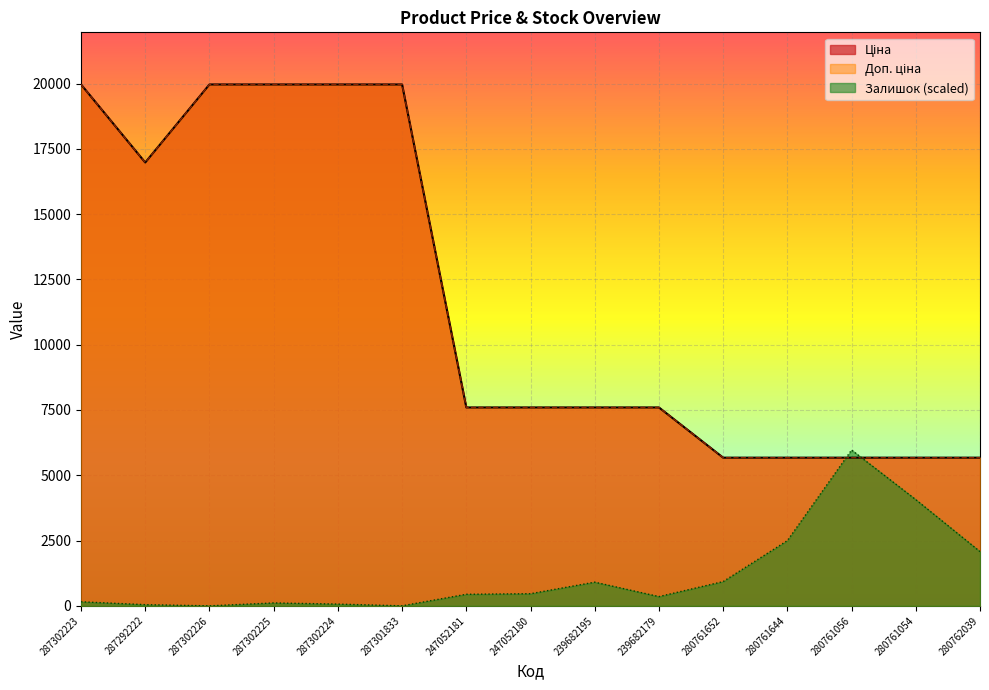

True or false: Ціна and Доп. ціна cross at least once.

False